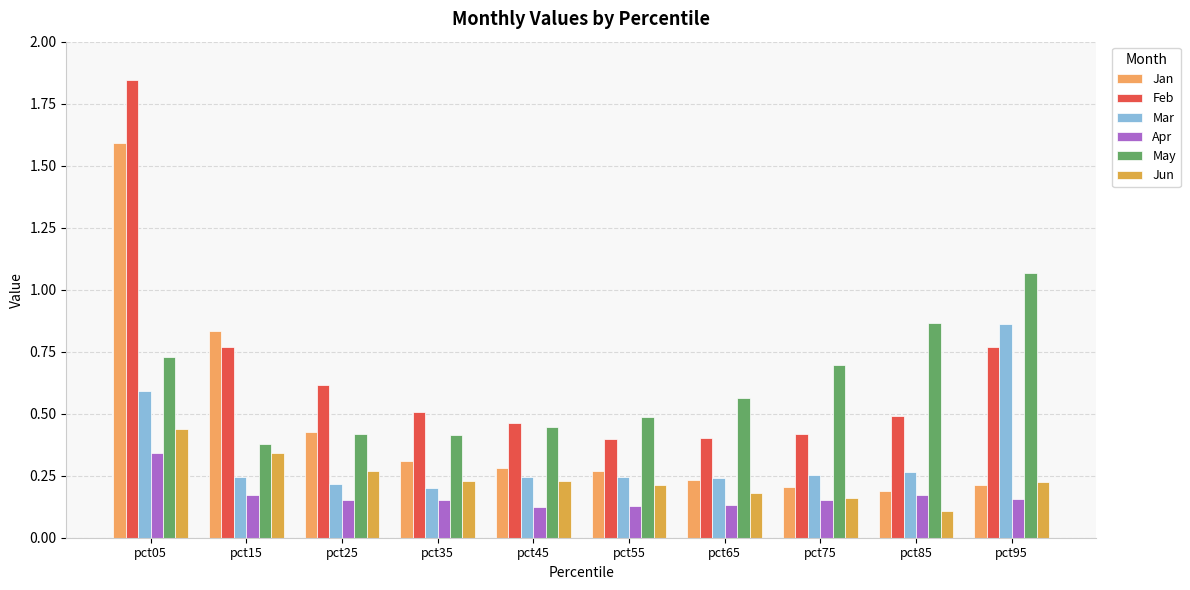

How many bars are there in each group?

6